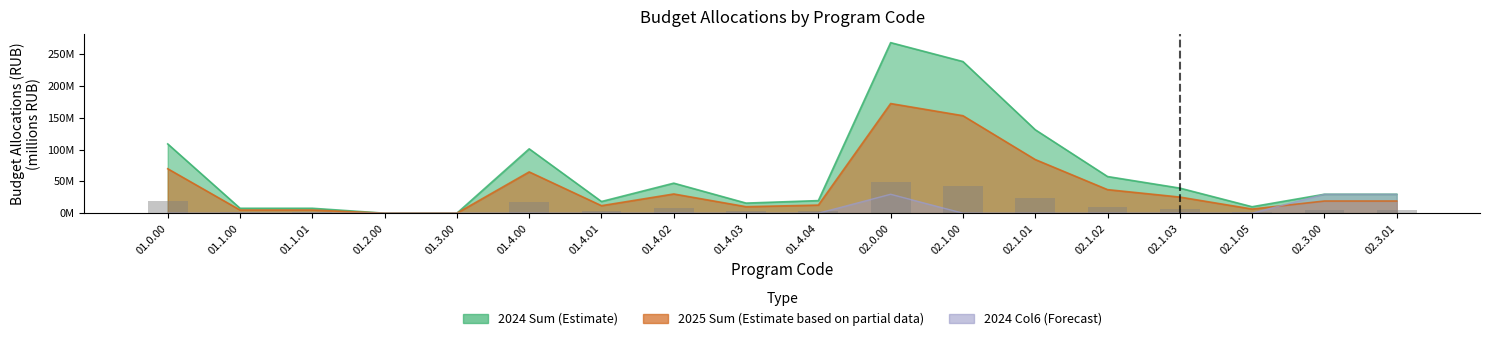

What is the label of the 11th bar from the left?

02.0.00